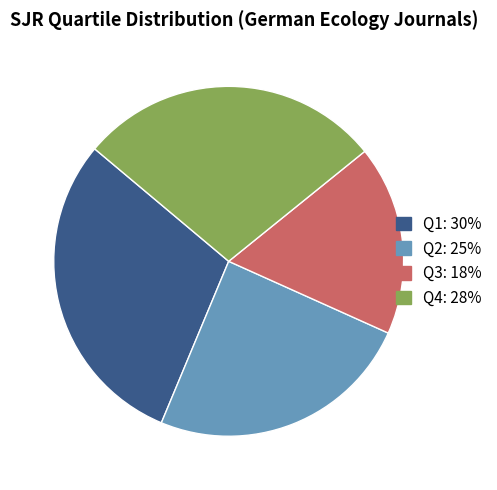

Rank the categories by value from highest to lowest.

Q1, Q4, Q2, Q3